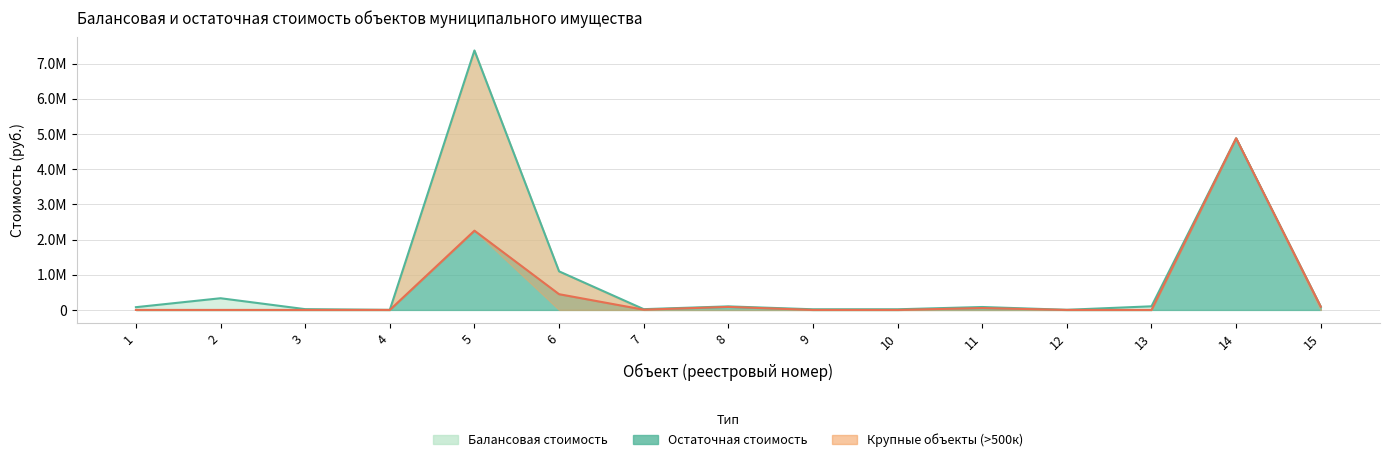

At which category does the chart reach its peak across all series?

5